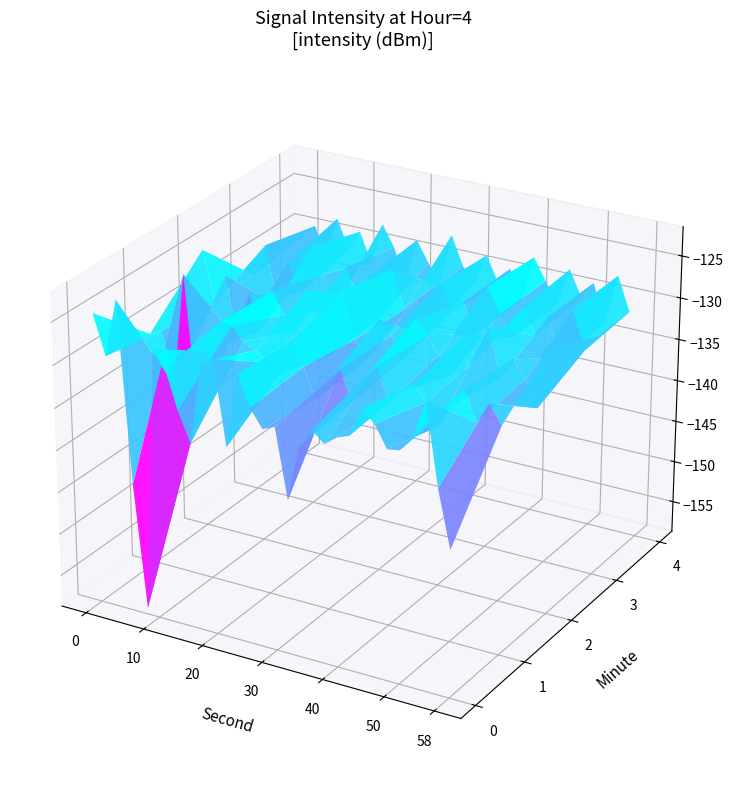

Which series has the largest total across all categories?

2